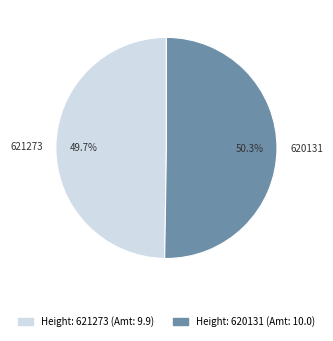

True or false: 621273 accounts for 38% of the total.

False